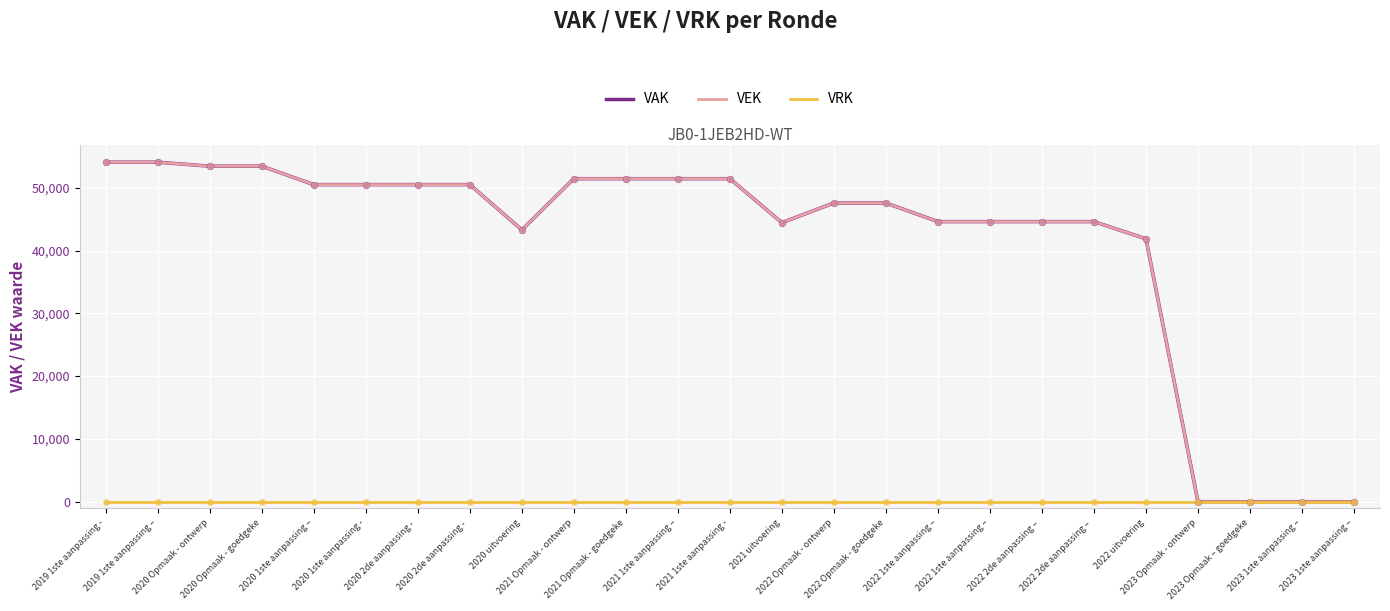

Which series has the largest total across all categories?

VAK